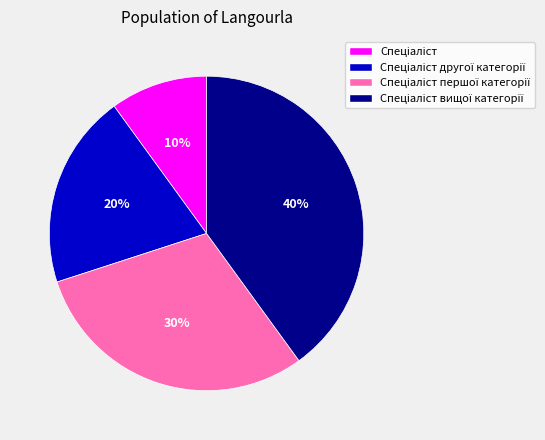

Is there a majority slice in this chart?

No